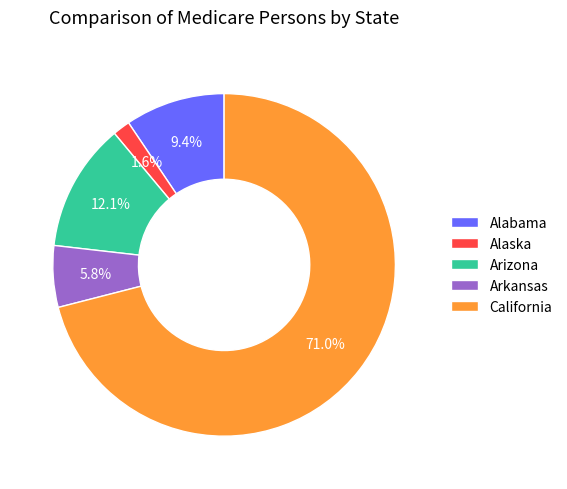

What is the smallest slice in the pie chart?

Alaska